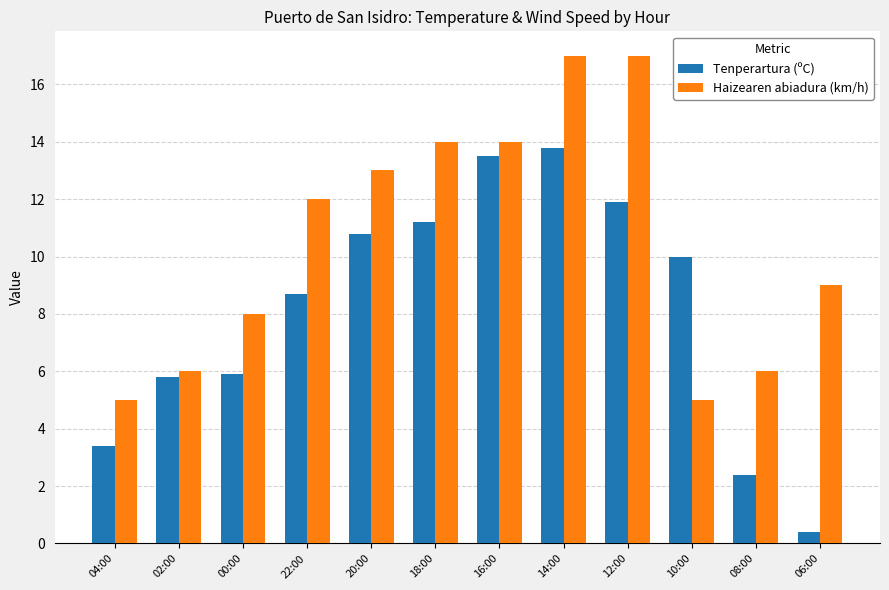

What is the average value of the Haizearen abiadura (km/h) series?

10.5